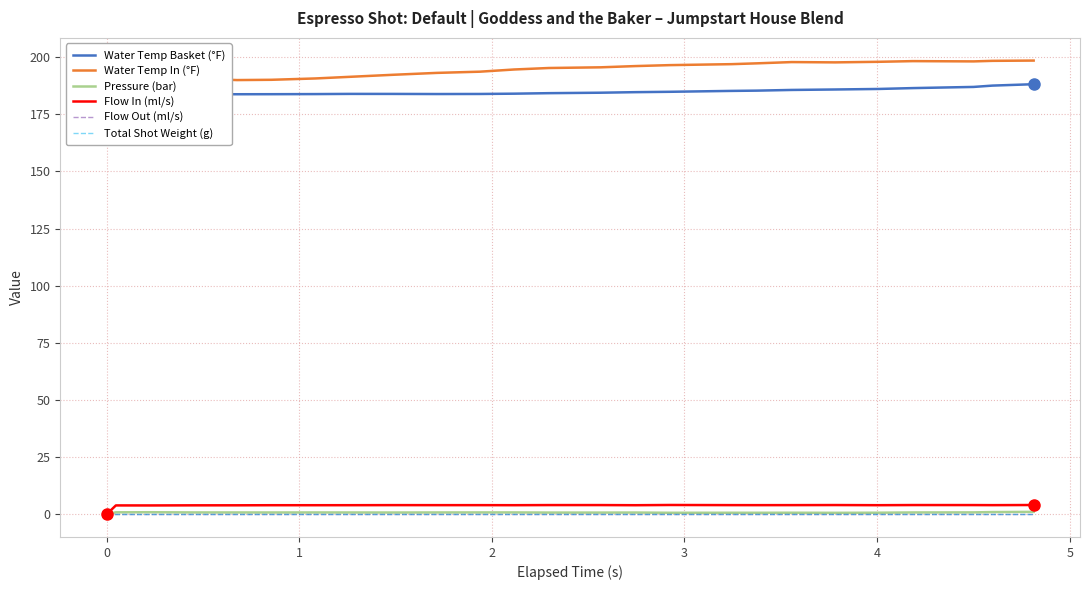

Is the value of Water Temp In (°F) at 22 greater than the value of Flow In (ml/s) at 20?

Yes